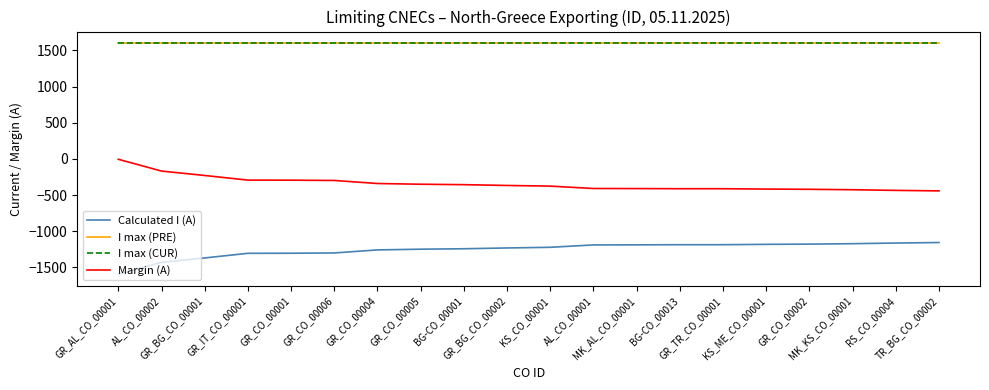

Does the chart display data point markers on the line(s)?

No